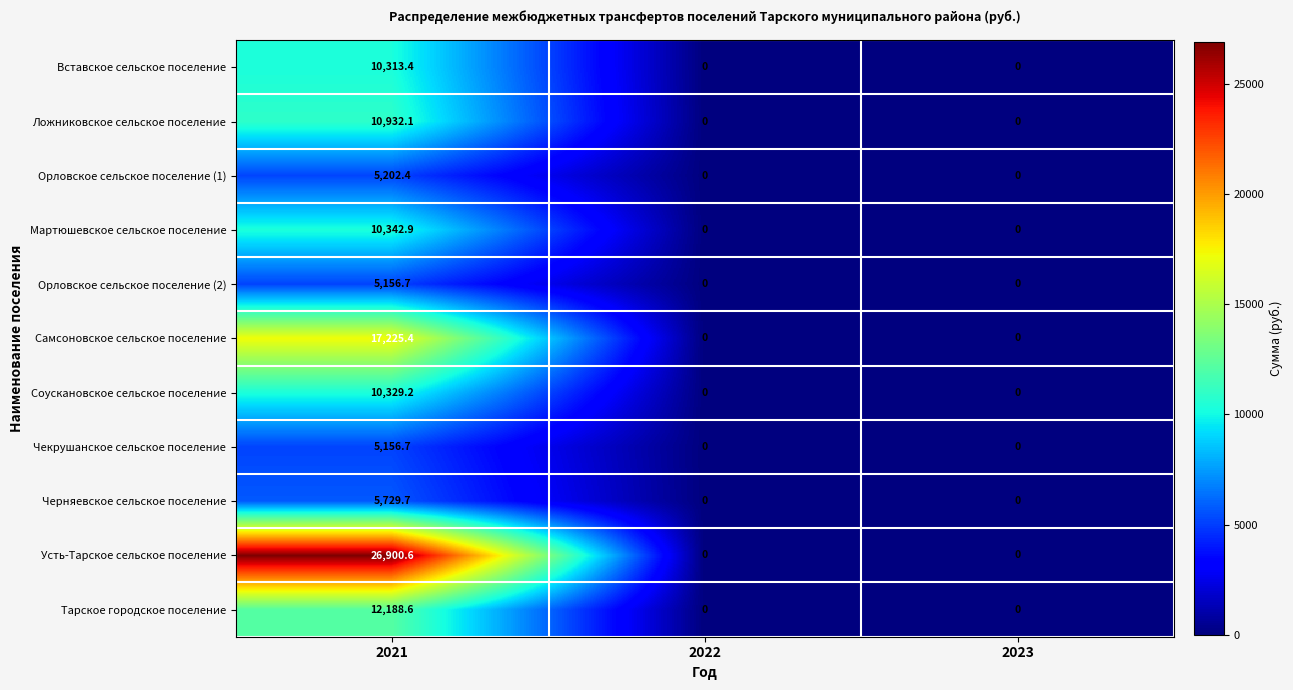

Between 2021 and 2023, which series saw the biggest shift?

Усть-Тарское сельское поселение